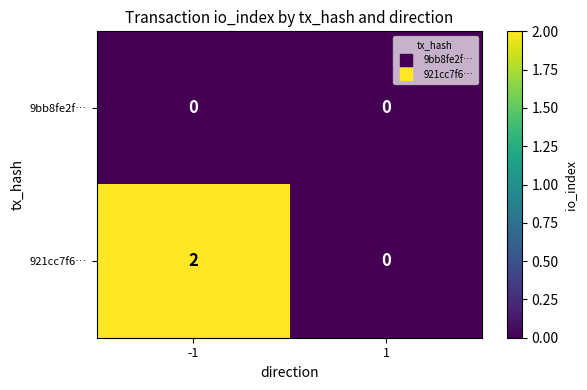

What is the total value across all series at -1?

2